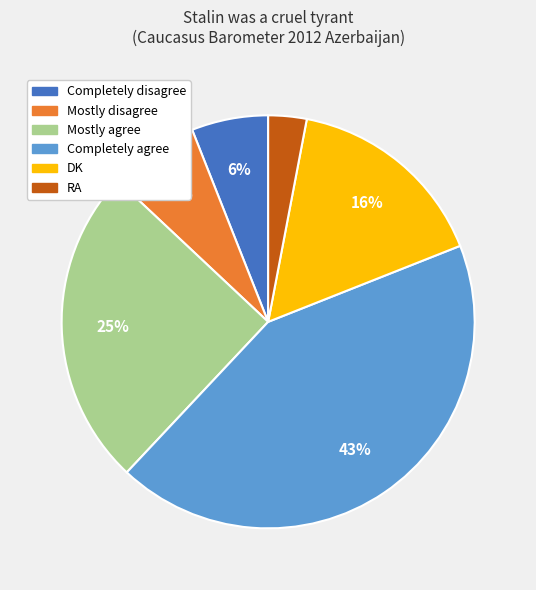

Which category has the smallest portion of the pie?

RA